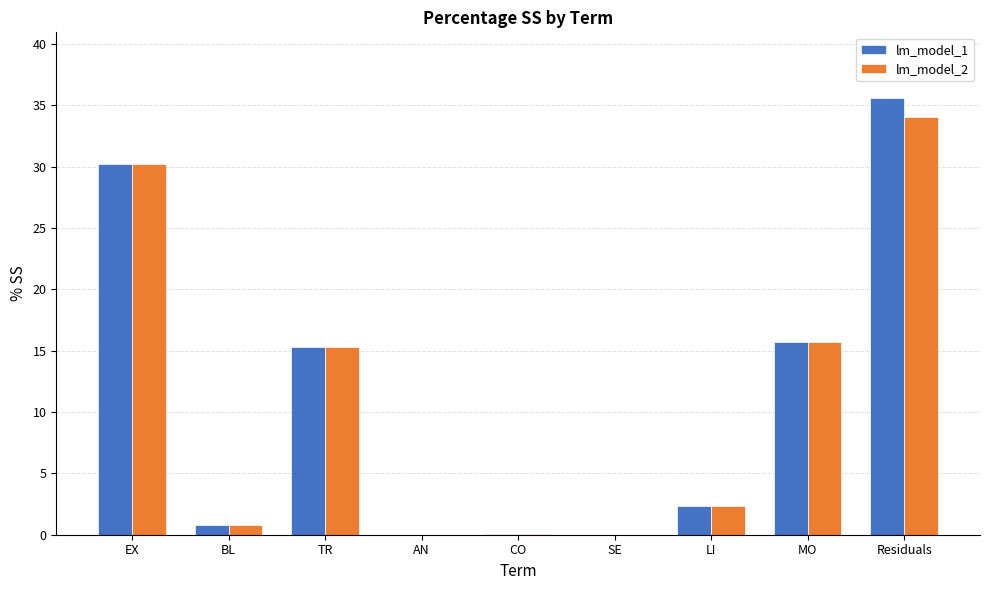

What is the sum of all lm_model_1 values?

100.0